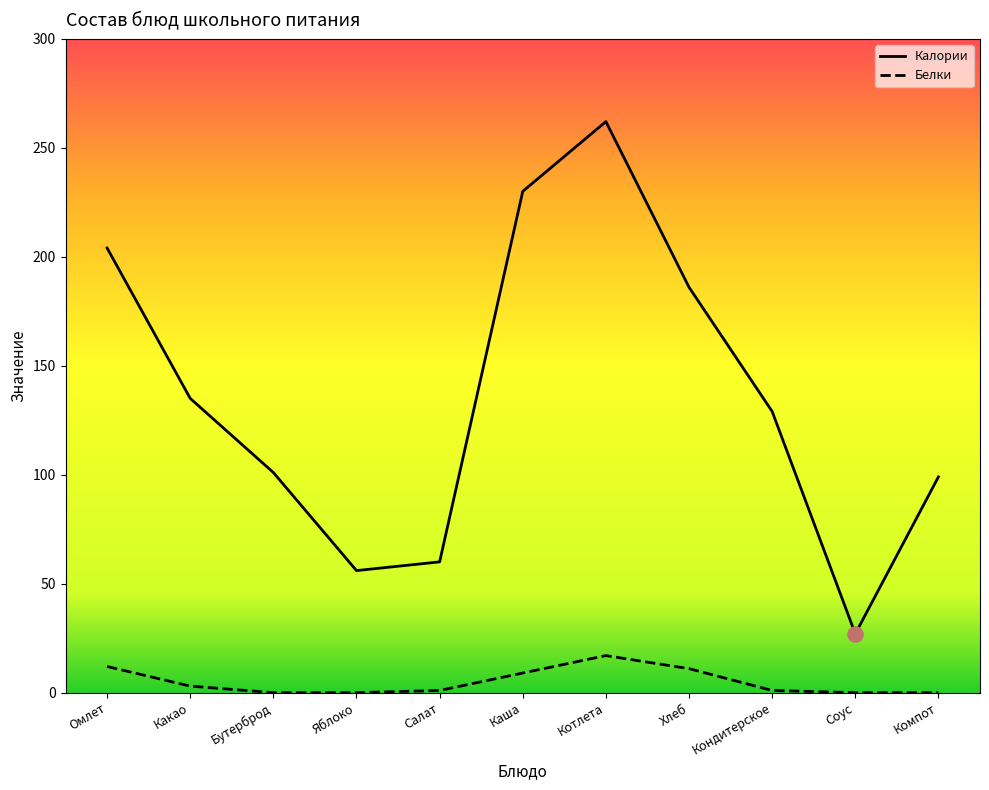

At how many categories does at least one series exceed 229?

2